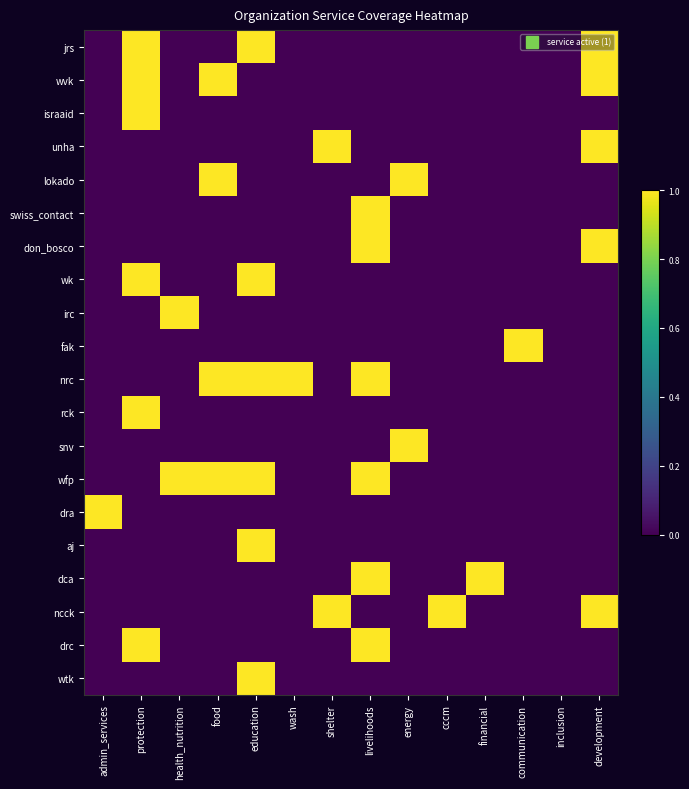

At education, list the series in order from largest to smallest.

jrs, wk, nrc, wfp, aj, wtk, wvk, israaid, unha, lokado, swiss_contact, don_bosco, irc, fak, rck, snv, dra, dca, ncck, drc